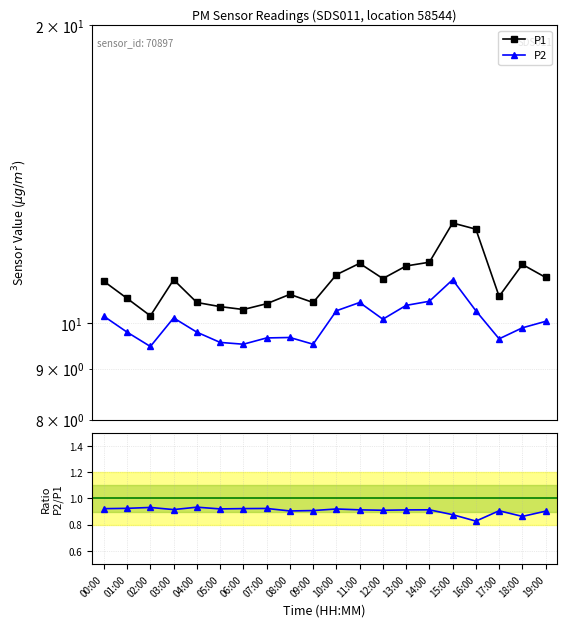

How many lines are shown in the chart?

3